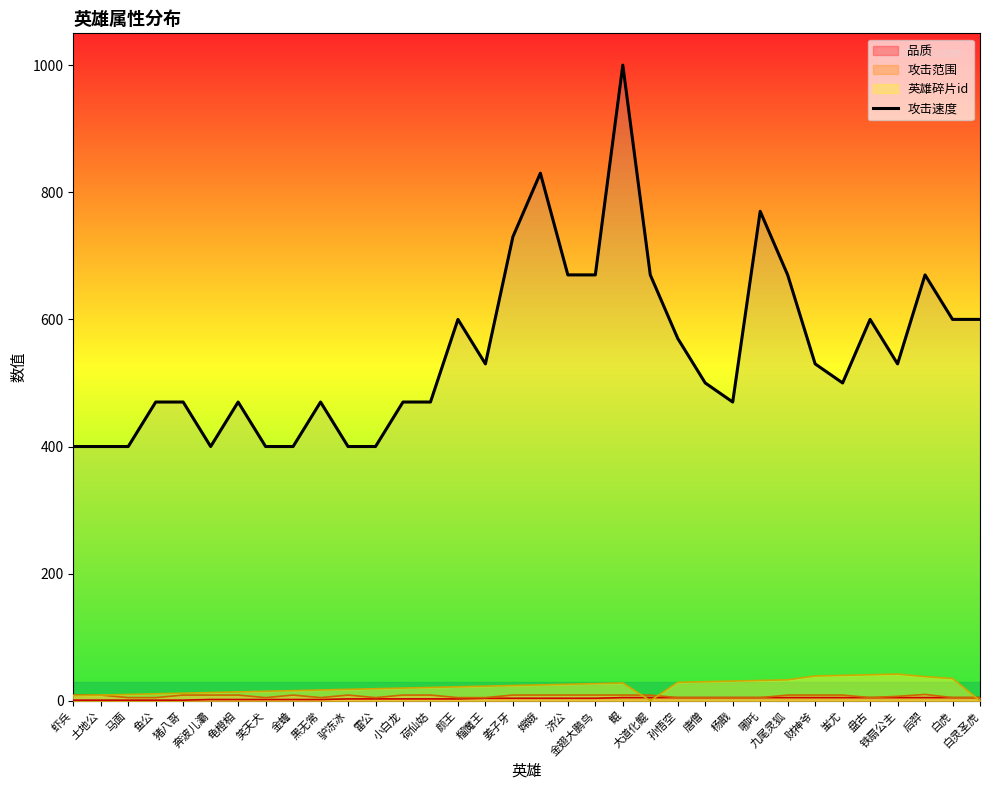

Approximately how many times larger is the value at 哪吒 compared to 黑无常?

1.6